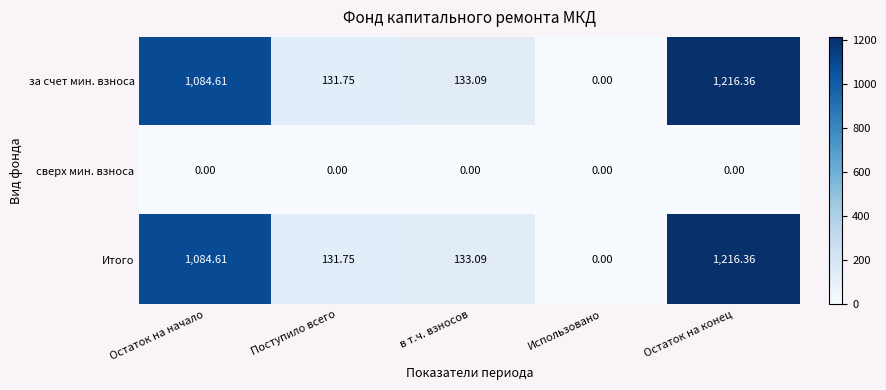

Where does the за счет мин. взноса series first go above 133?

Остаток на начало